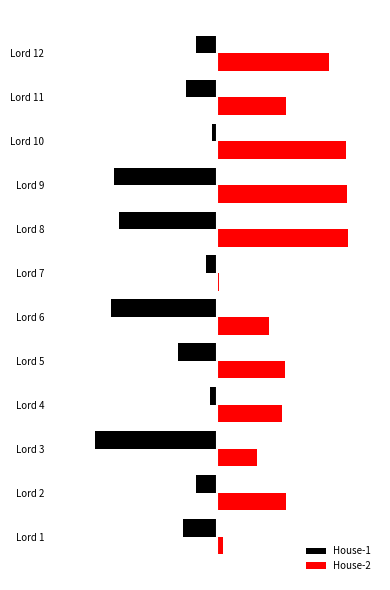

How many data points in House-1 are above -12?

5